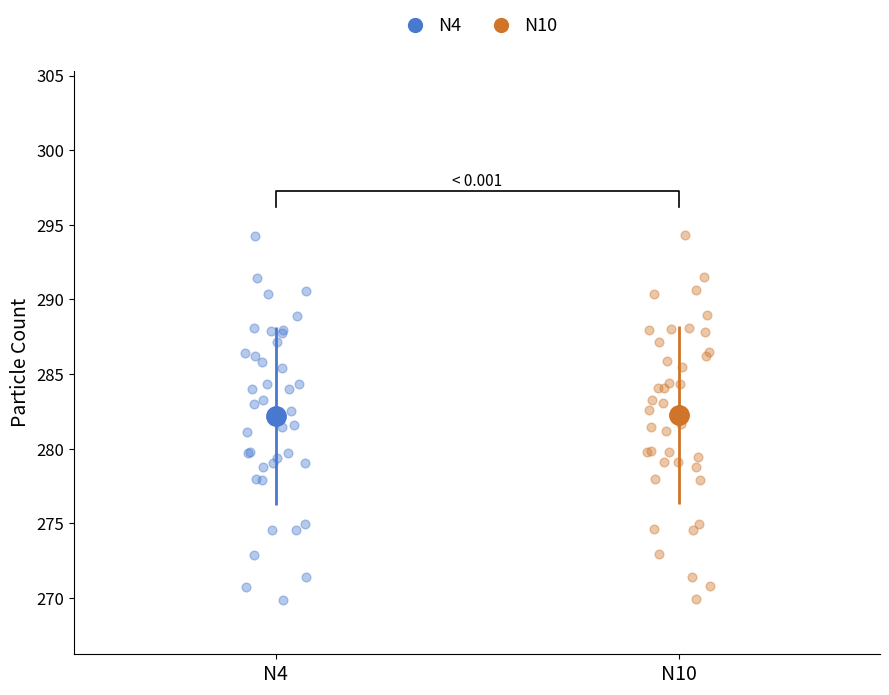

What are all the series names shown in the legend?

N4, N10